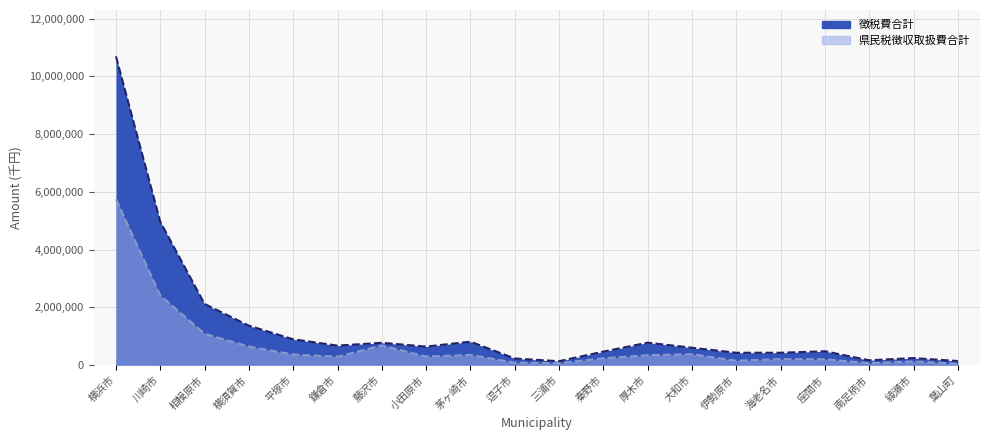

What is the smallest value displayed?

48211